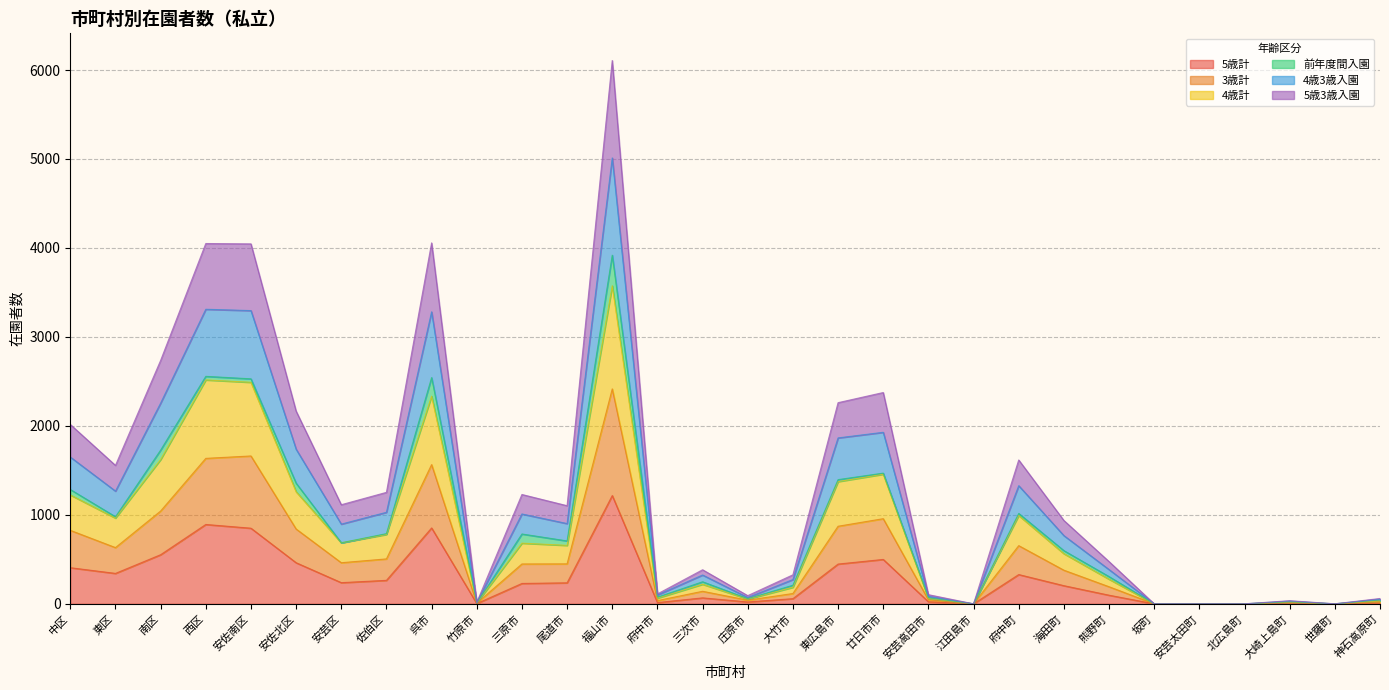

True or false: 4歳計 and 3歳計 cross at least once.

False